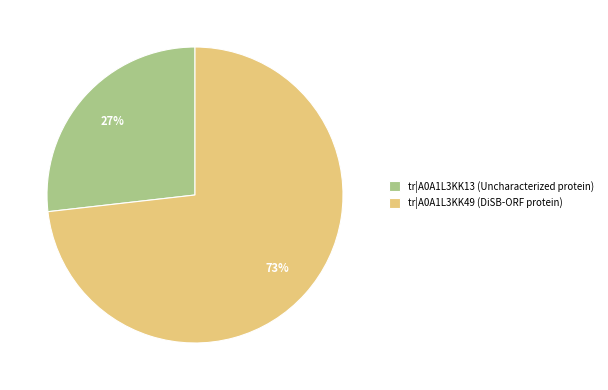

To the nearest percent, what is the difference between the largest and smallest slice percentages?

46%